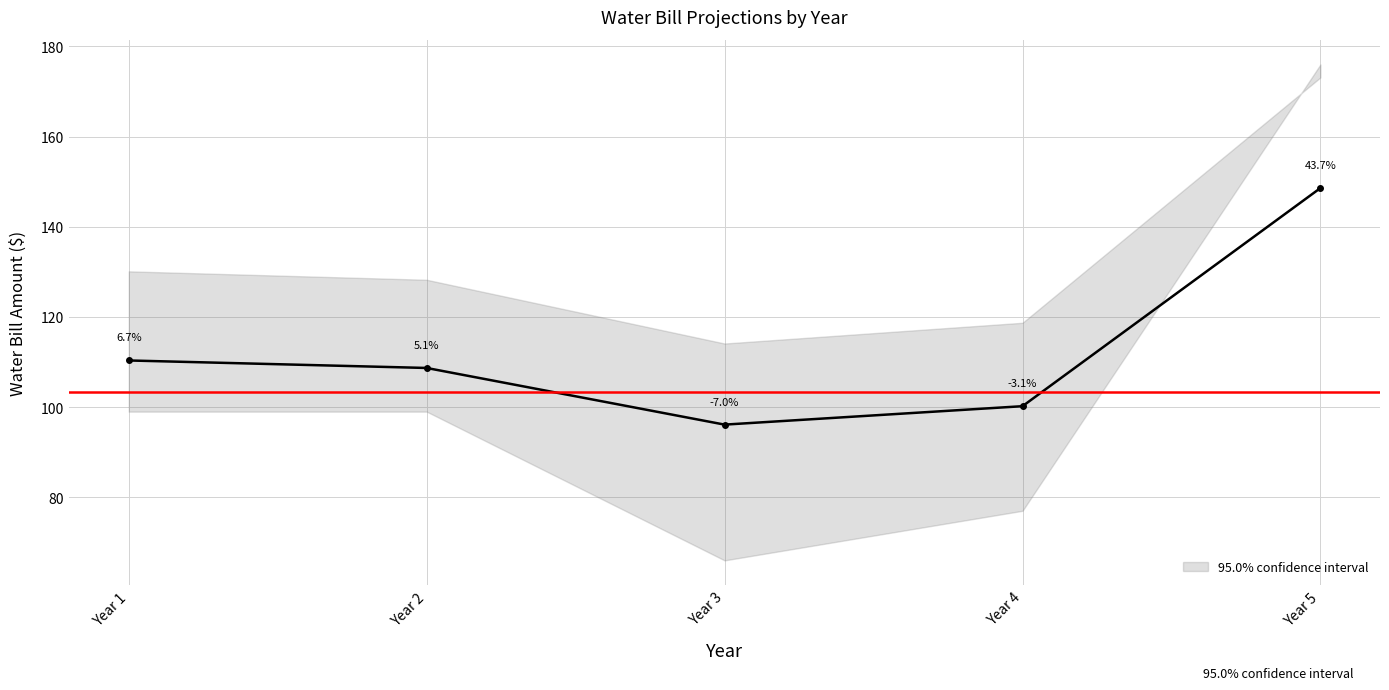

How many interior local valleys (lower than both neighbors) does the data have?

1